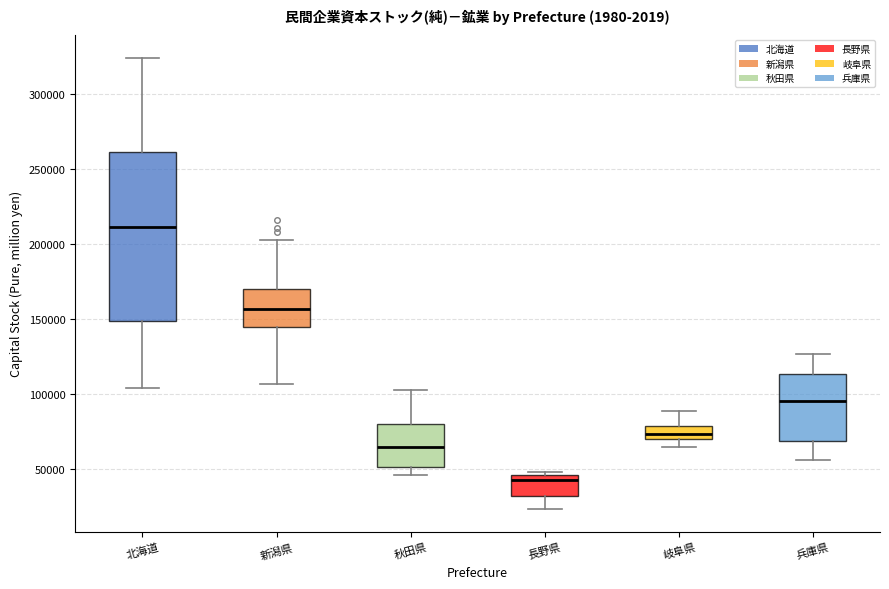

Reading left to right, read every box against the y-axis: the position of its median line, the range the box covers, and the ends of its whiskers. The values are not printed on the chart, so give them approximately, as read against the axis.

北海道: median 210000, box 150000 to 260000, whiskers 105000 to 325000
新潟県: median 155000, box 145000 to 170000, whiskers 105000 to 205000
秋田県: median 65000, box 50000 to 80000, whiskers 45000 to 105000
長野県: median 40000, box 30000 to 45000, whiskers 25000 to 50000
岐阜県: median 75000, box 70000 to 80000, whiskers 65000 to 90000
兵庫県: median 95000, box 70000 to 115000, whiskers 55000 to 125000